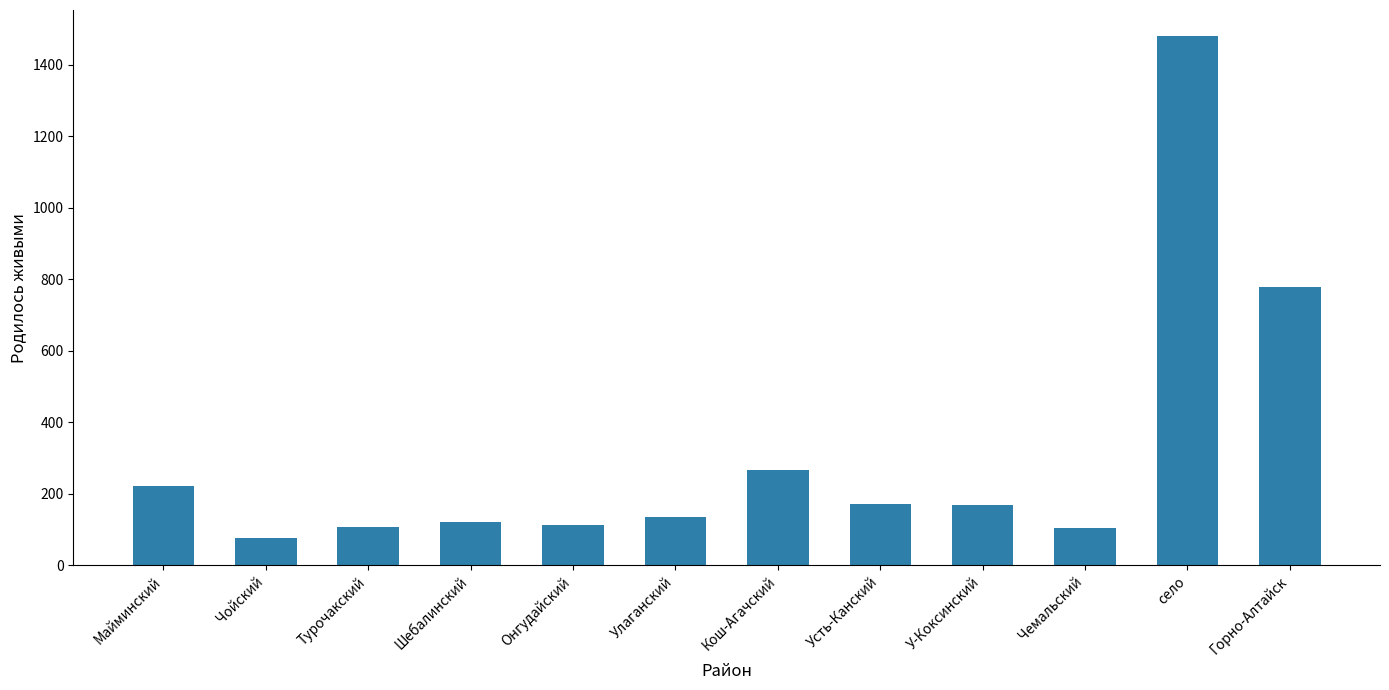

What is the label of the 6th bar from the left?

Улаганский